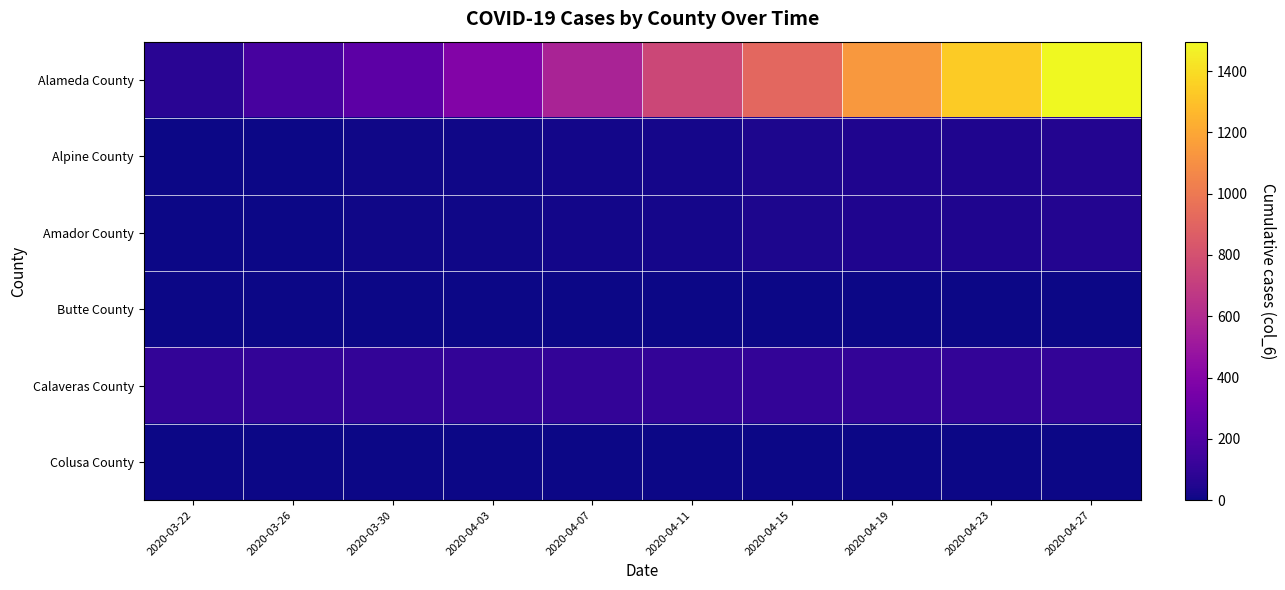

Which has a higher value, 2020-04-19 or 2020-03-22?

2020-04-19